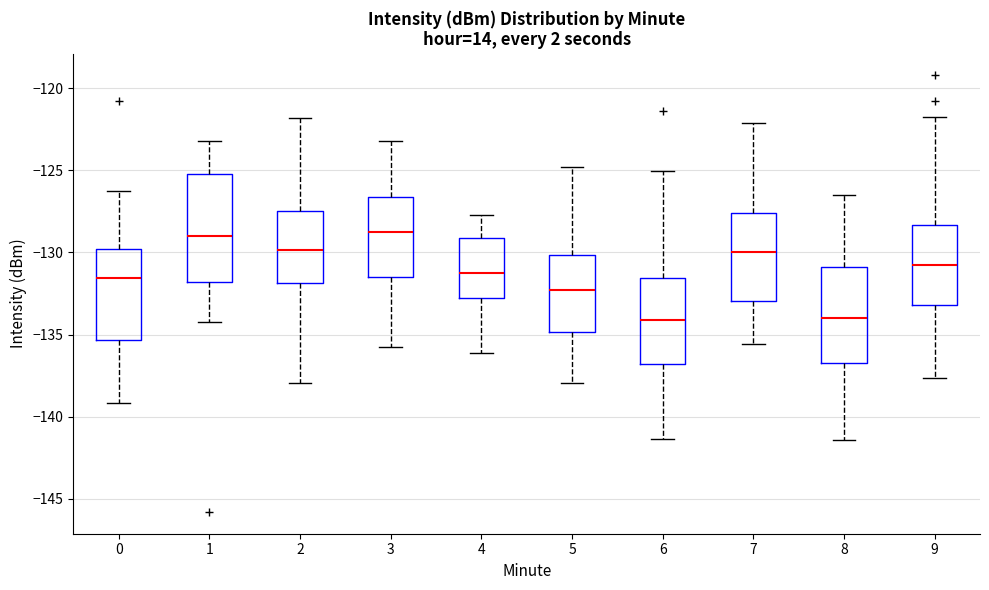

Comparing the boxes themselves (not the whiskers), which one is the tallest?

1